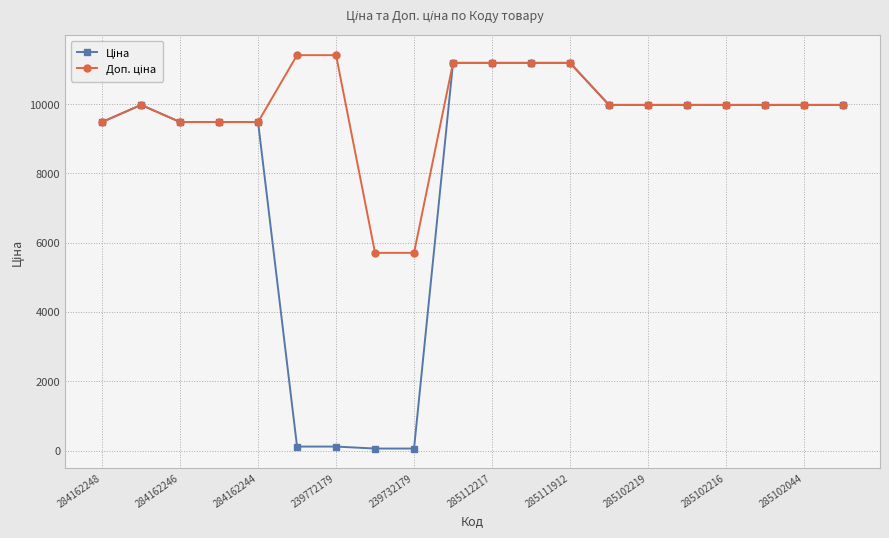

What is the maximum value shown in the chart?

11410.0